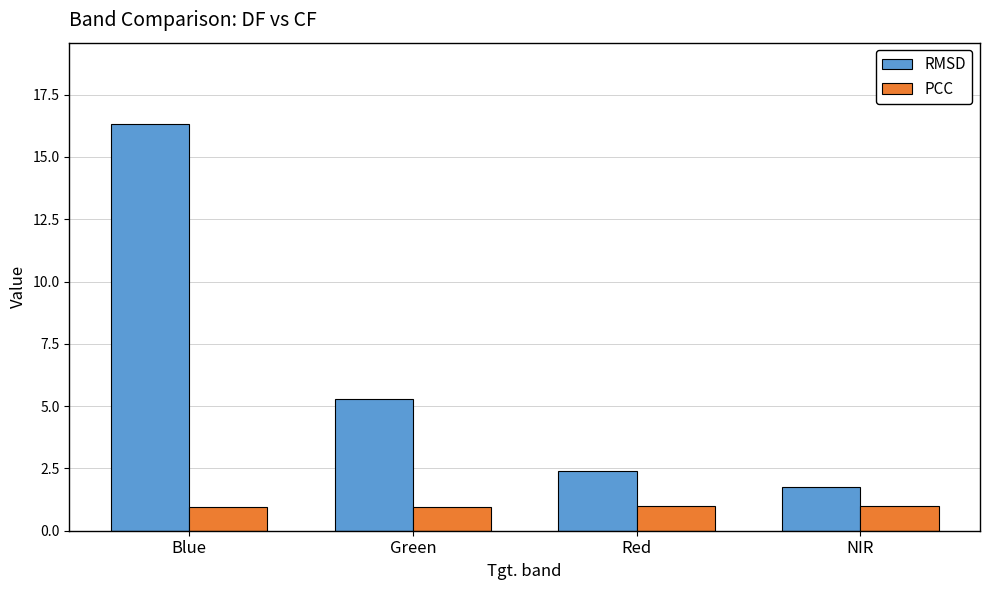

What are all the series names shown in the legend?

RMSD, PCC